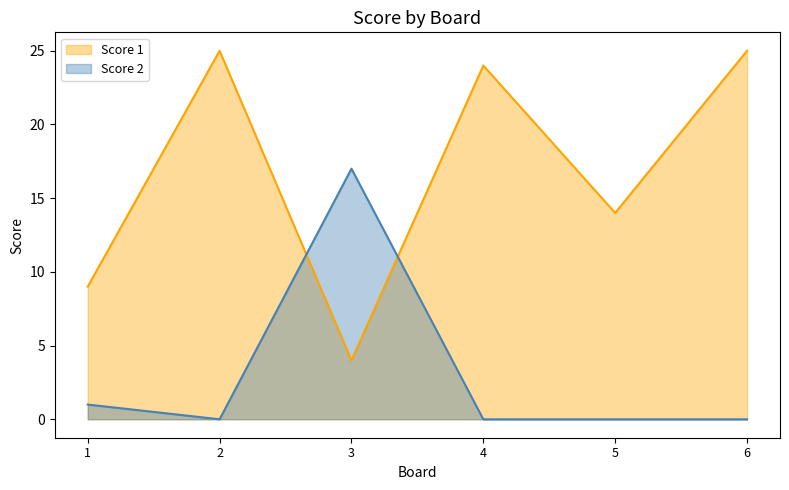

Reading right to left, transcribe all the data shown in this chart.

Score 1: 6=25	5=14	4=24	3=4	2=25	1=9
Score 2: 6=0	5=0	4=0	3=17	2=0	1=1